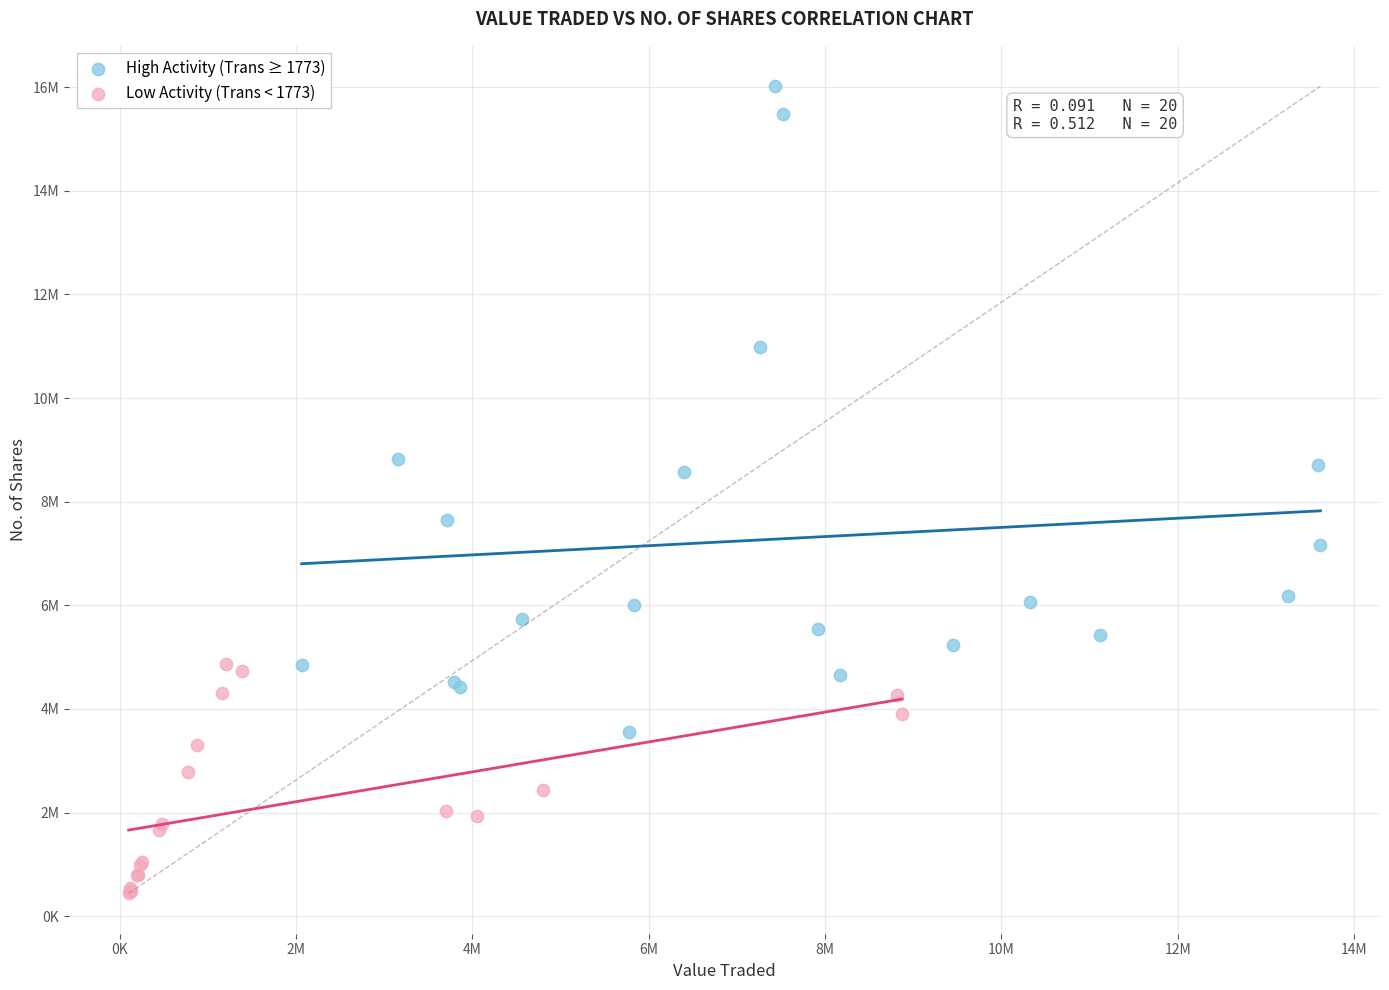

What are all the series names shown in the legend?

High Activity (Trans ≥ 1773), Low Activity (Trans < 1773)